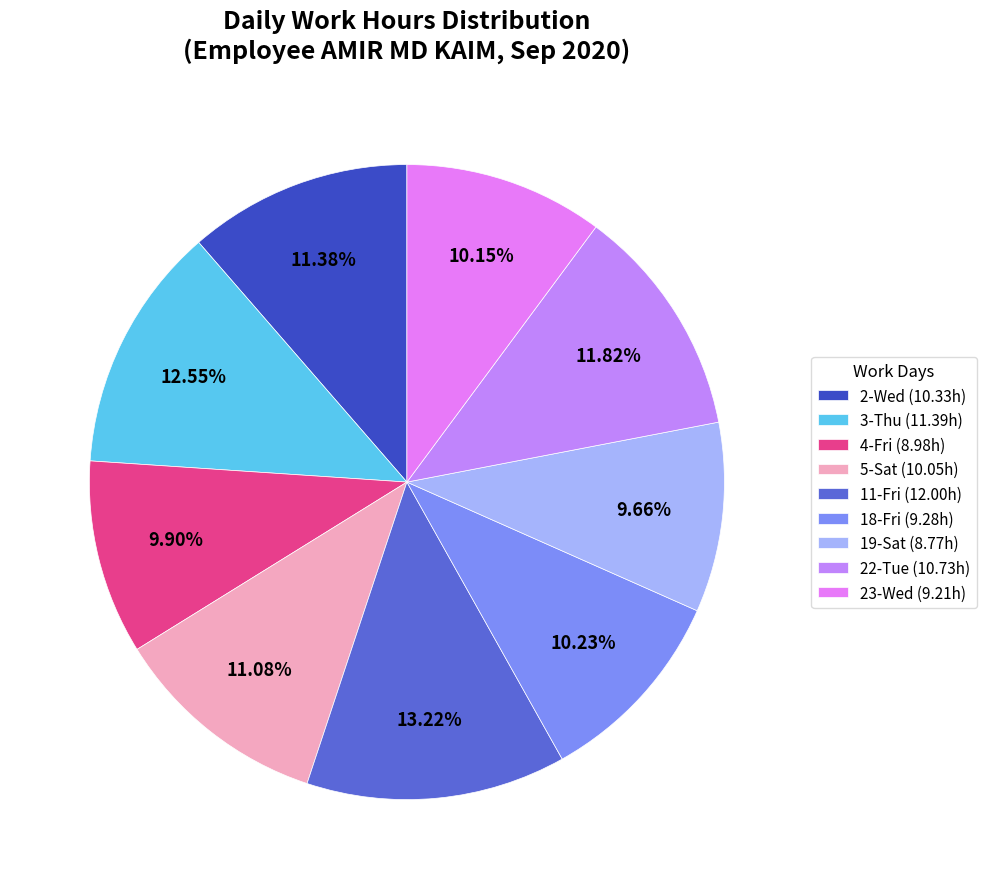

Is it true that 19-Sat is 10% of the pie?

True